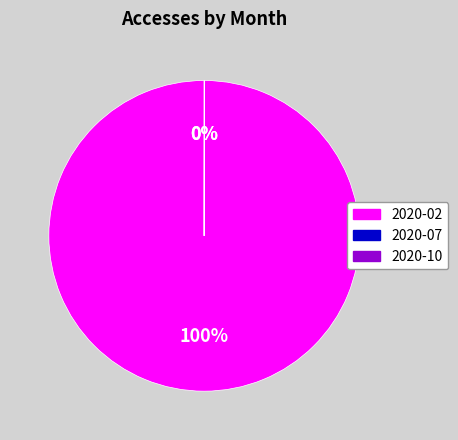

To the nearest percent, what portion does 2020-02 represent?

100%